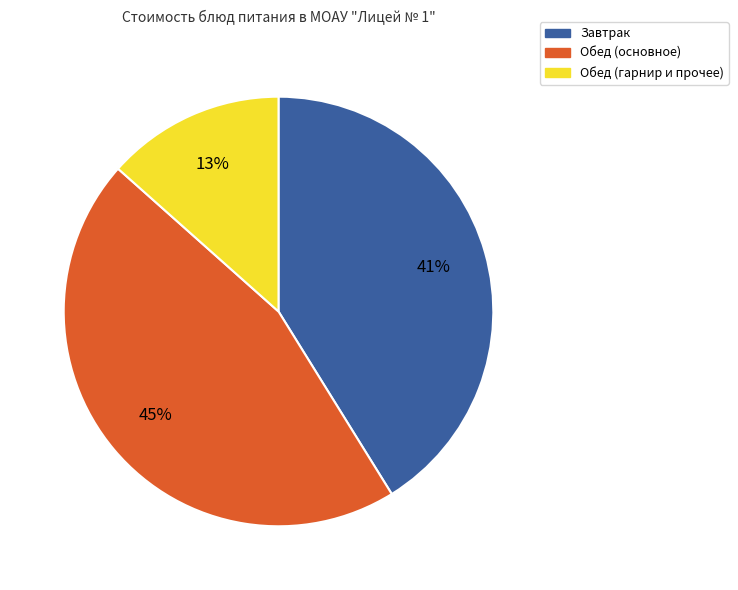

Is there a majority slice in this chart?

No